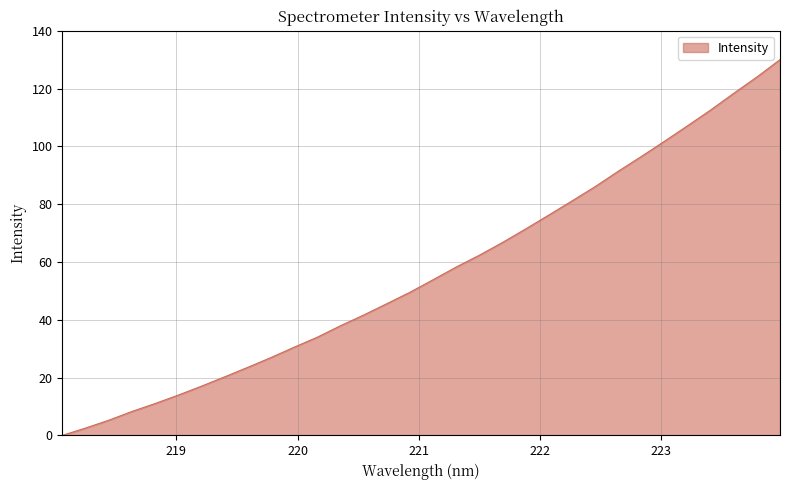

What is the difference between the maximum and minimum values?

130.0